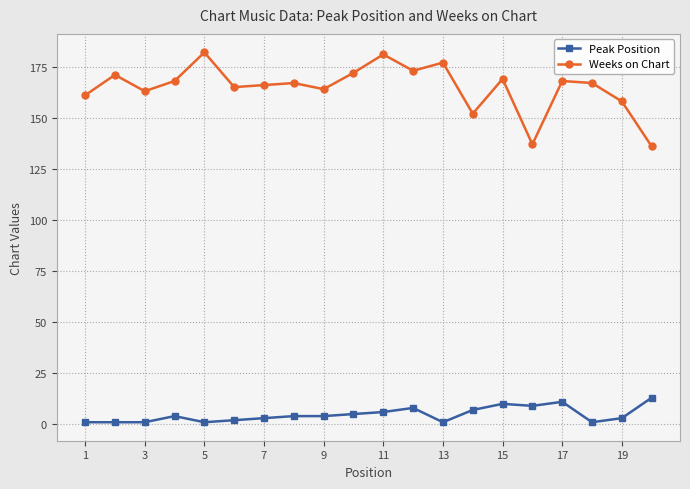

Which series has the widest spread of values?

Weeks on Chart